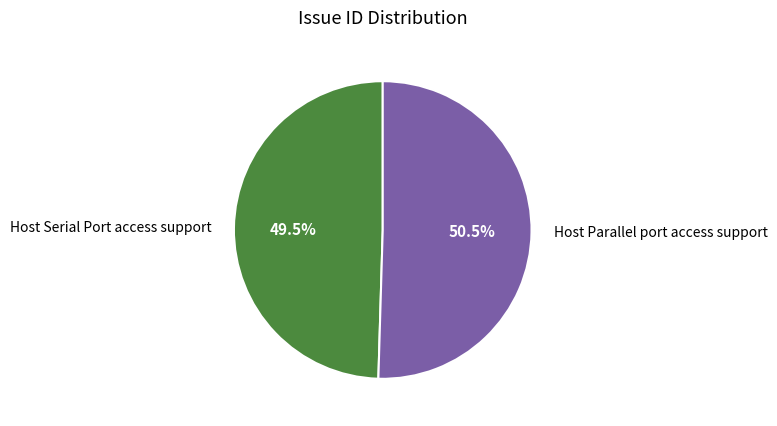

To the nearest percent, what is the difference between the Host Serial Port access support and Host Parallel port access support slice percentages?

1%